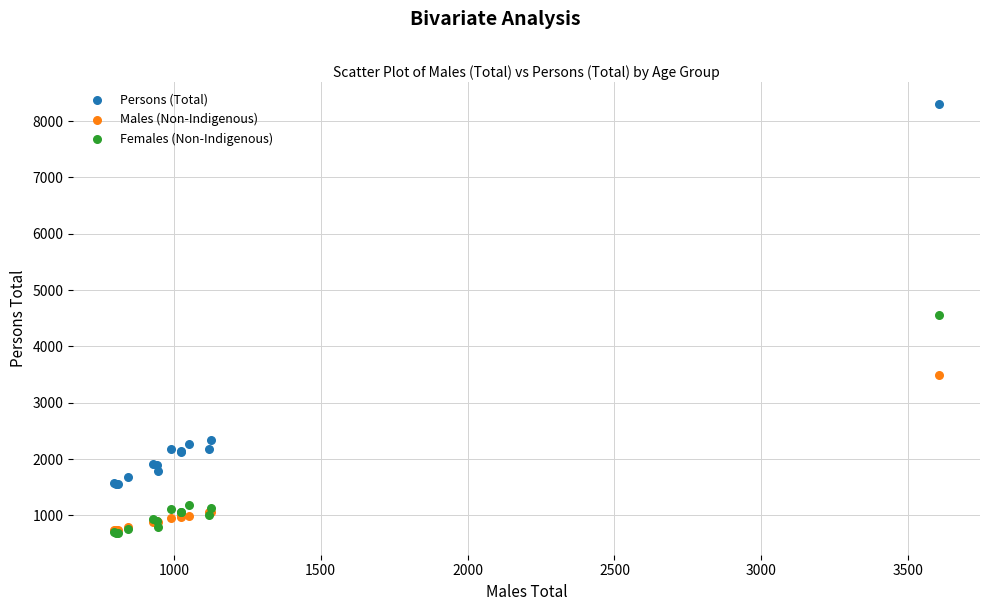

In the Persons (Total) series, what Y value is closest to 4928?

2340